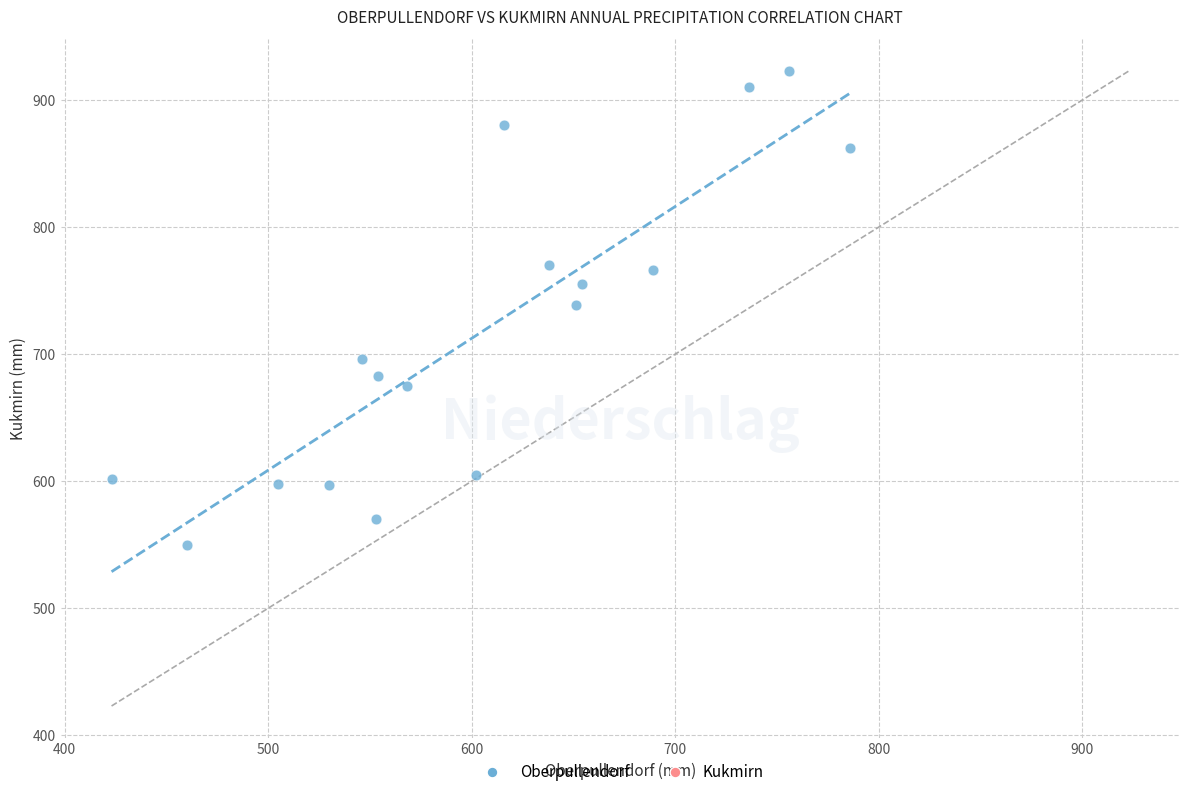

What is the range of X values (max minus min)?

363